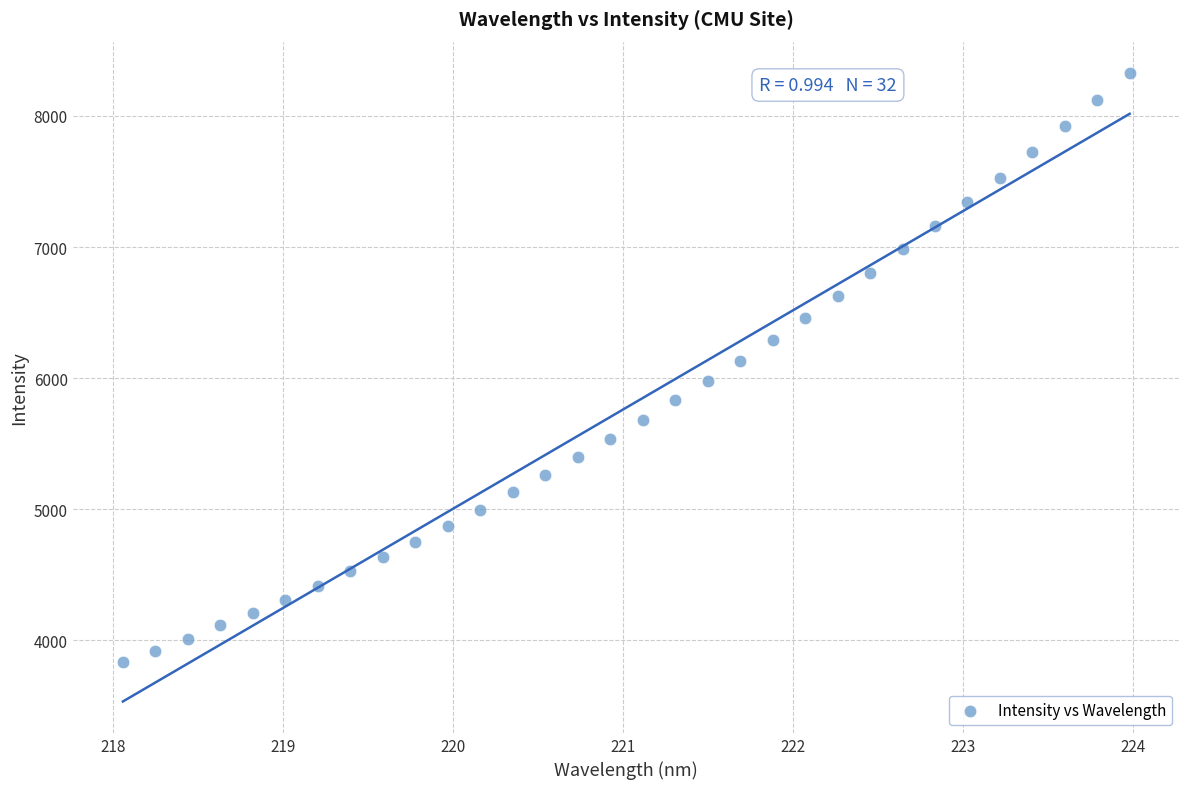

What is the range of X values (max minus min)?

5.9